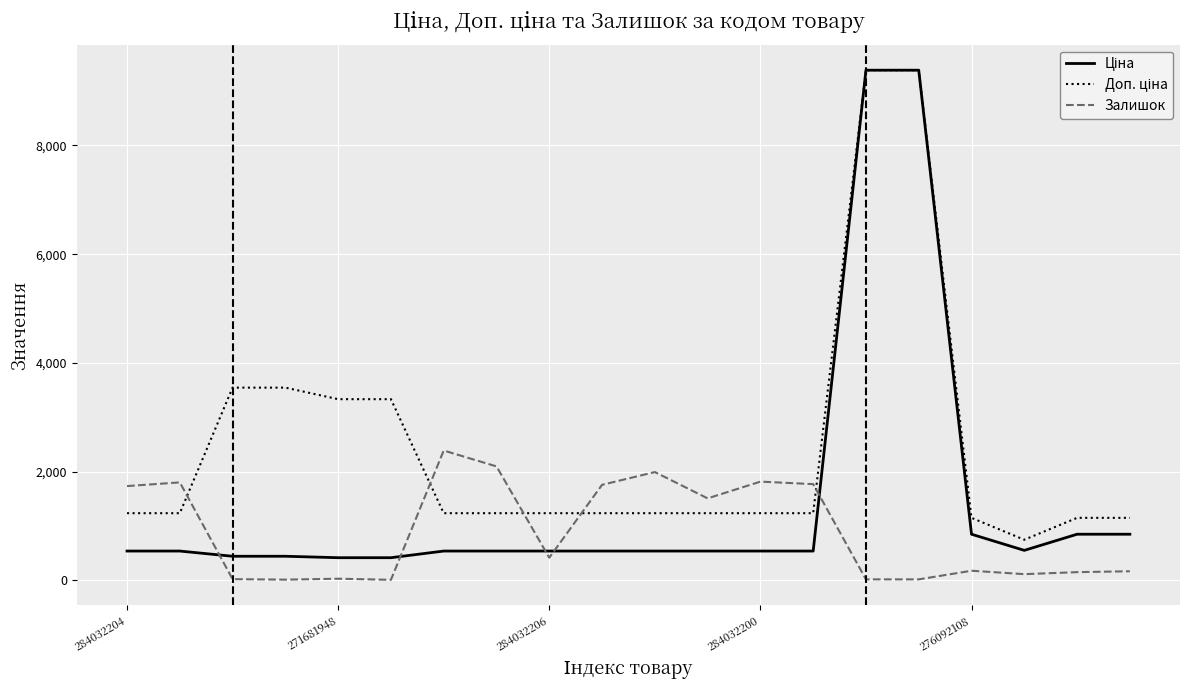

At which label does Ціна first exceed 539?

14